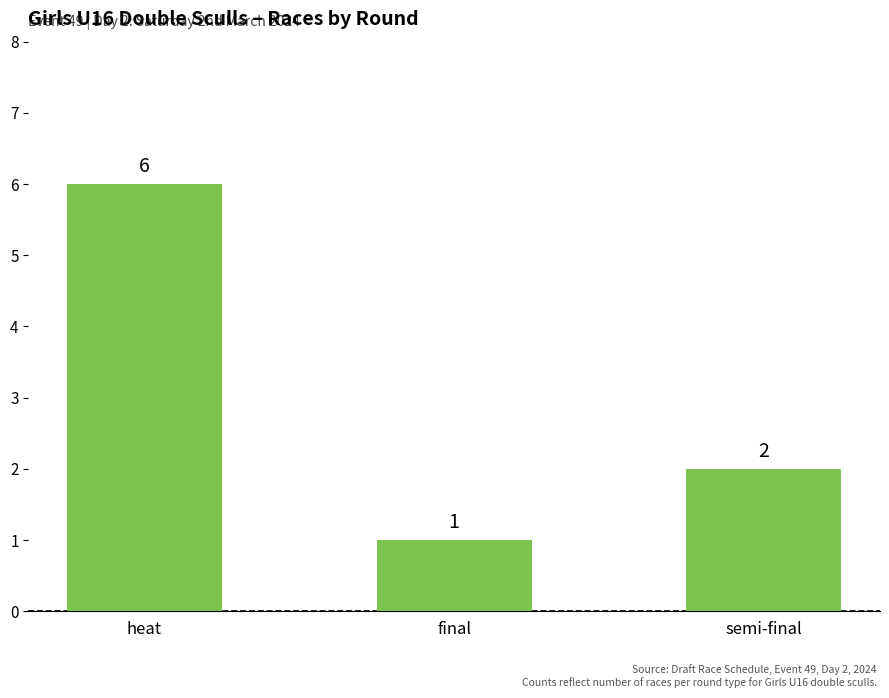

What is the sum of all values?

9